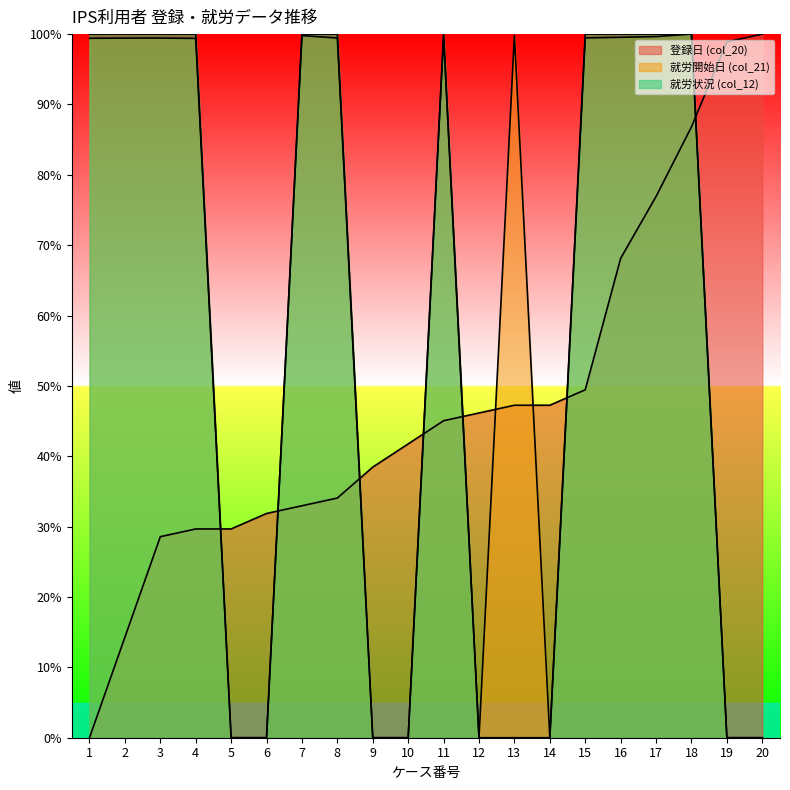

The value of 登録日 (col_20) at 18 is 86.8. True or false?

True